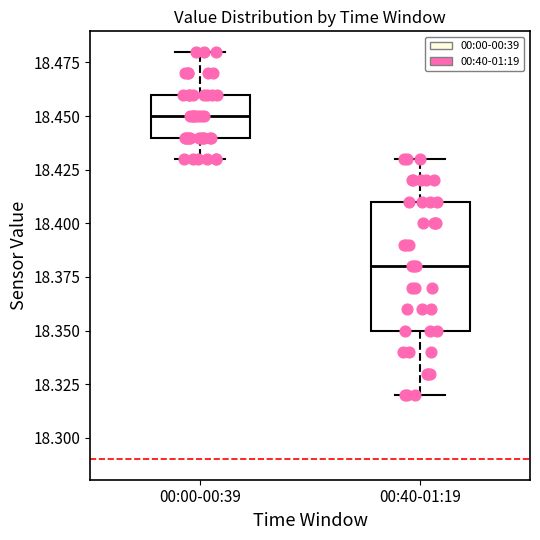

Reading left to right, transcribe this box plot: for each box, give where its median line is, the range the box spans, and where its two whiskers end, as read against the y-axis. The values are not printed on the chart, so give them approximately, as read against the axis.

00:00-00:39: median 18.45, box 18.44 to 18.46, whiskers 18.43 to 18.48
00:40-01:19: median 18.38, box 18.35 to 18.41, whiskers 18.32 to 18.43